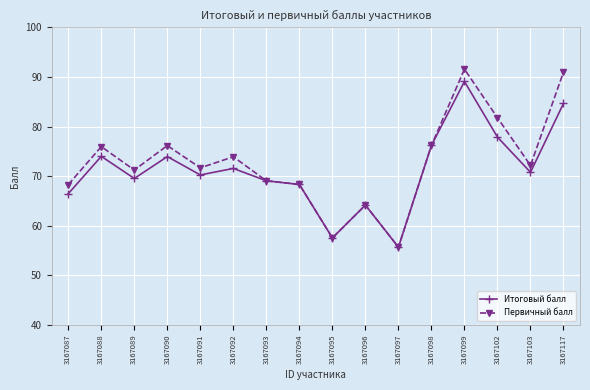

How many lines are shown in the chart?

2